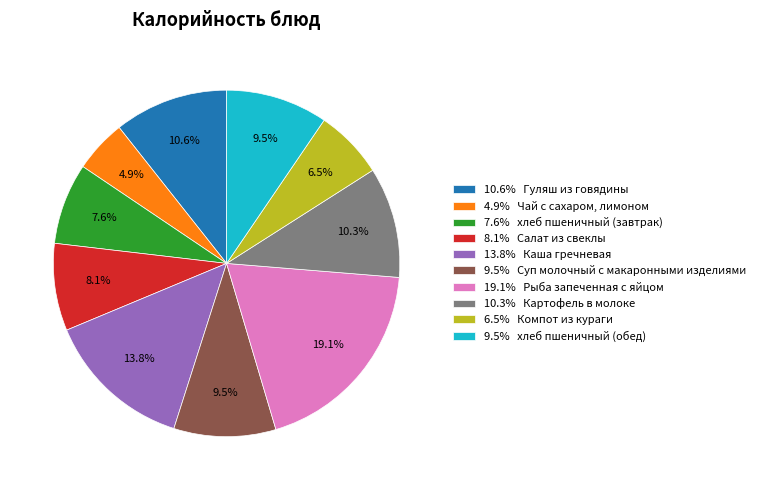

Which category has the smallest portion of the pie?

4.9% Чай с сахаром, лимоном